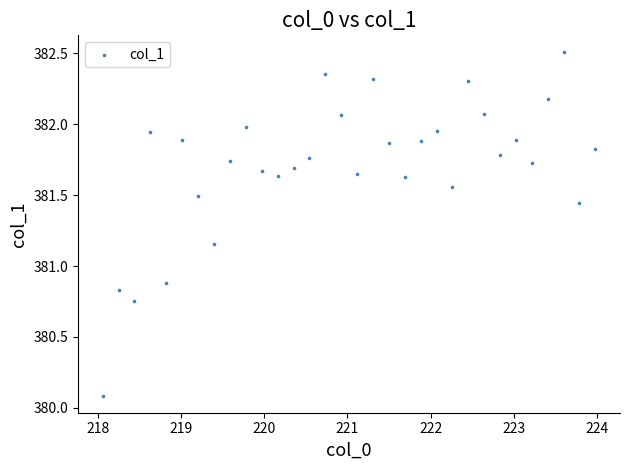

What is the range of Y values (max minus min)?

2.4